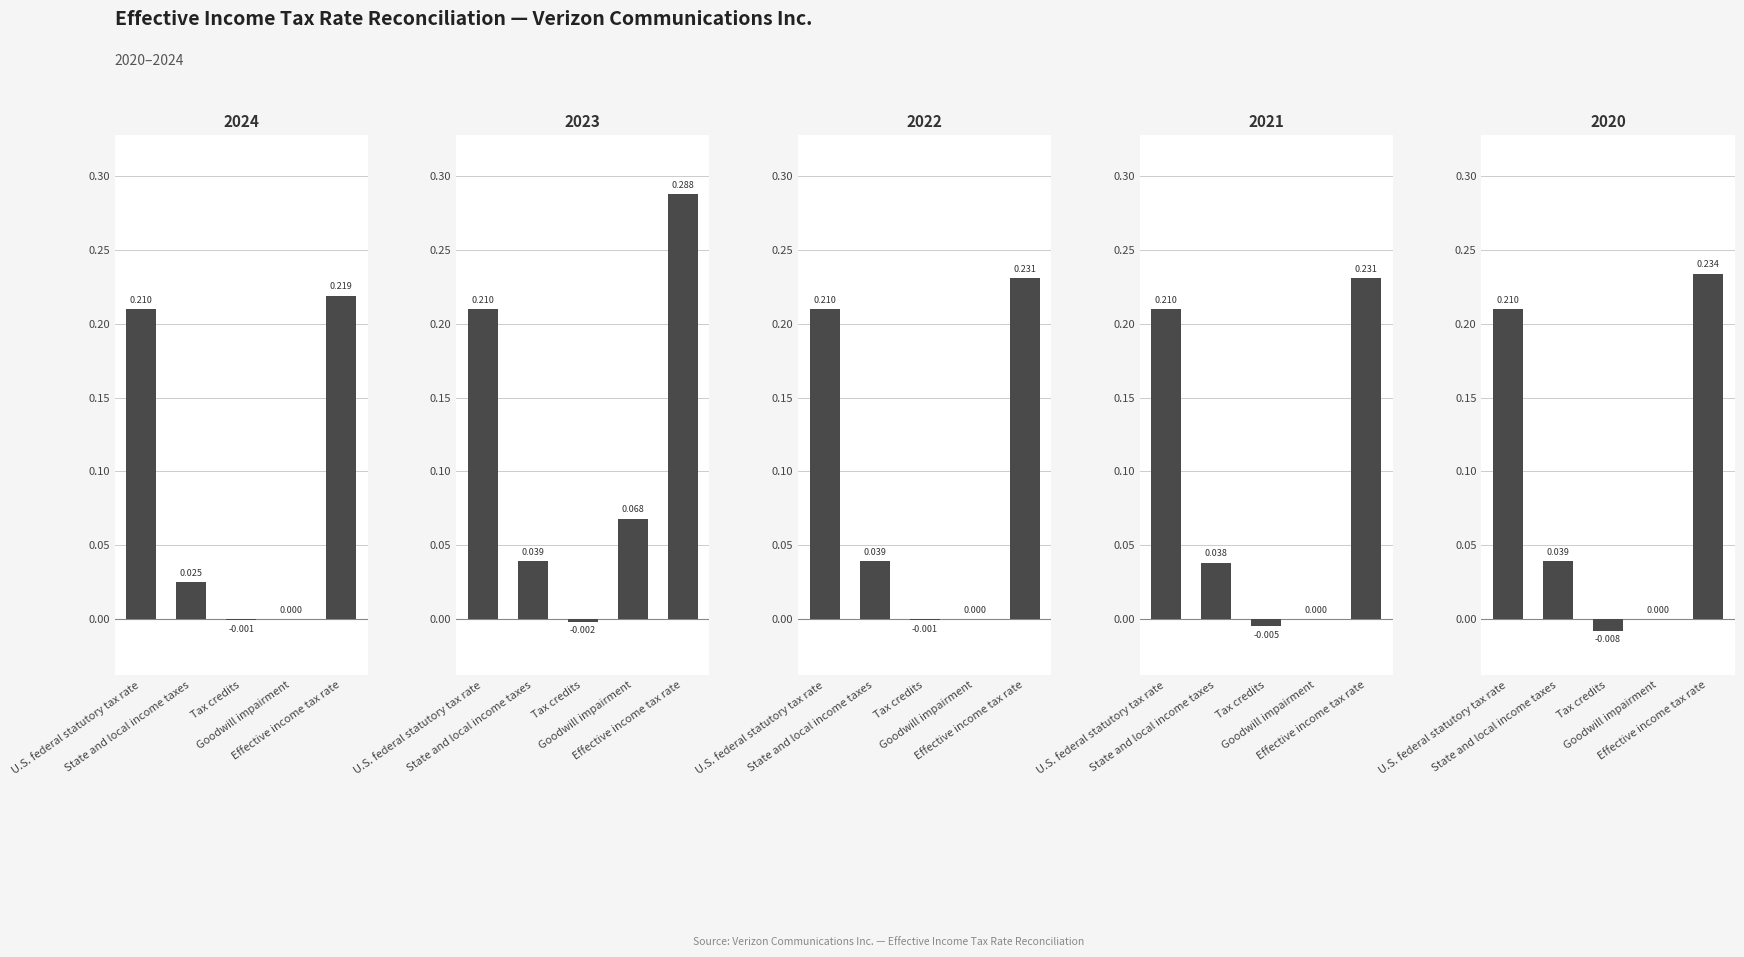

The value of 2020-12-31 at Effective income tax rate is 0.3. True or false?

False